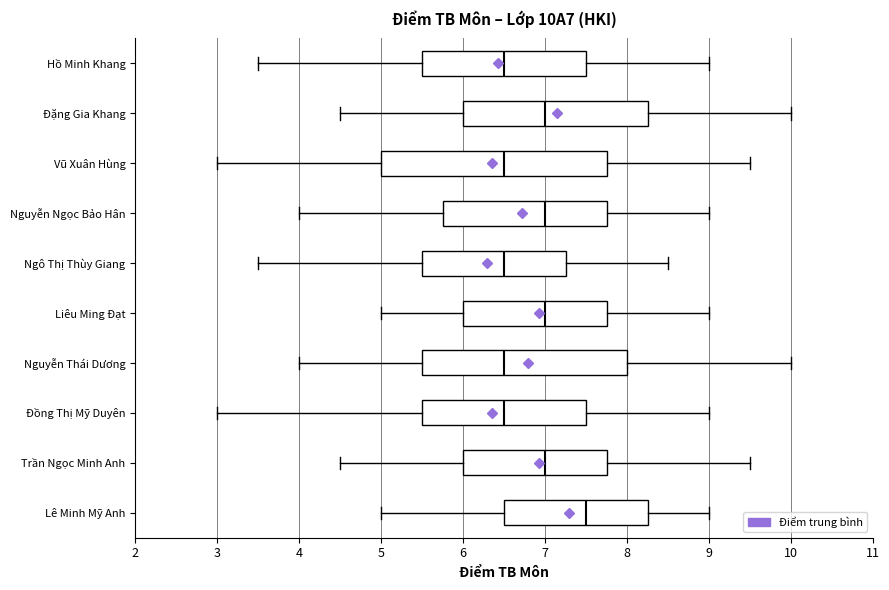

Comparing the boxes themselves (not the whiskers), which one is the widest?

Vũ Xuân Hùng